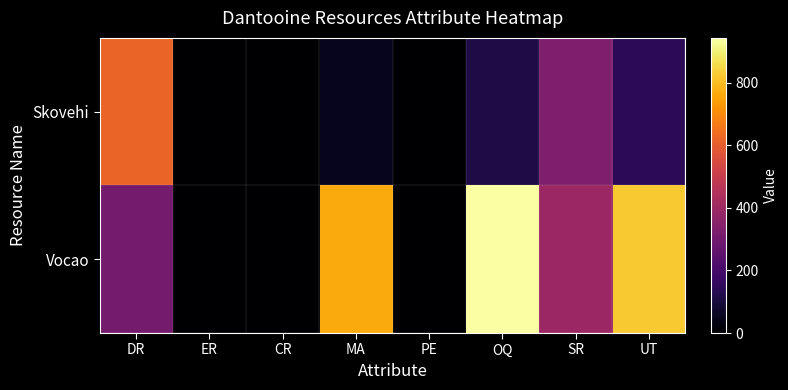

Rank the series at OQ from lowest to highest value.

Skovehi, Vocao